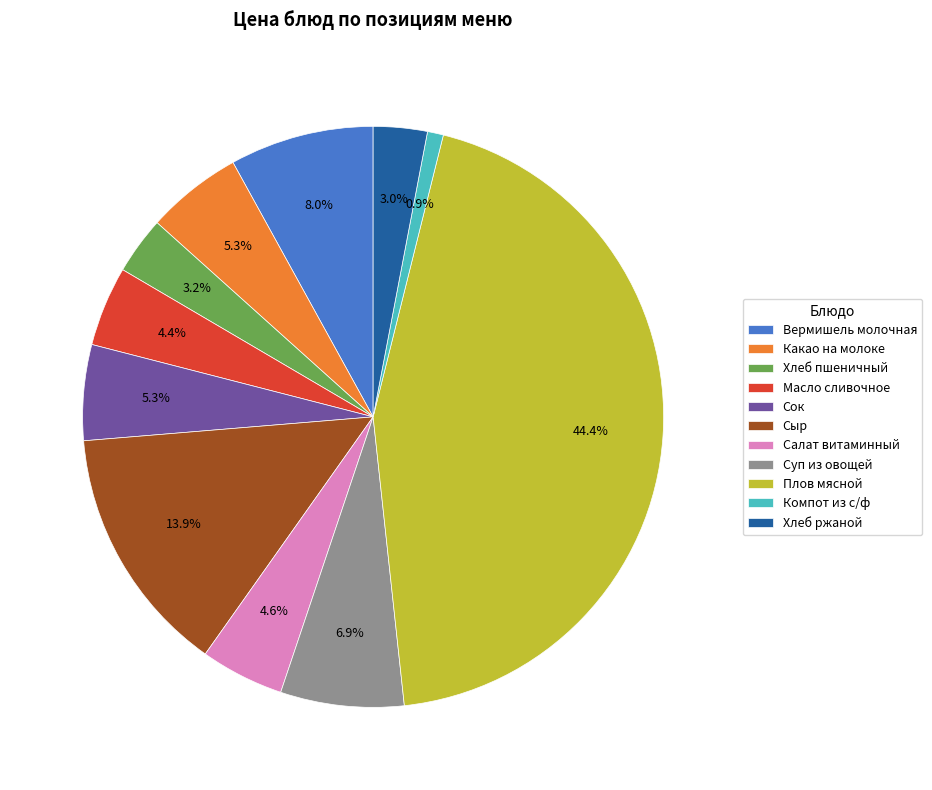

How much of the chart is everything except Какао на молоке?

94.7%